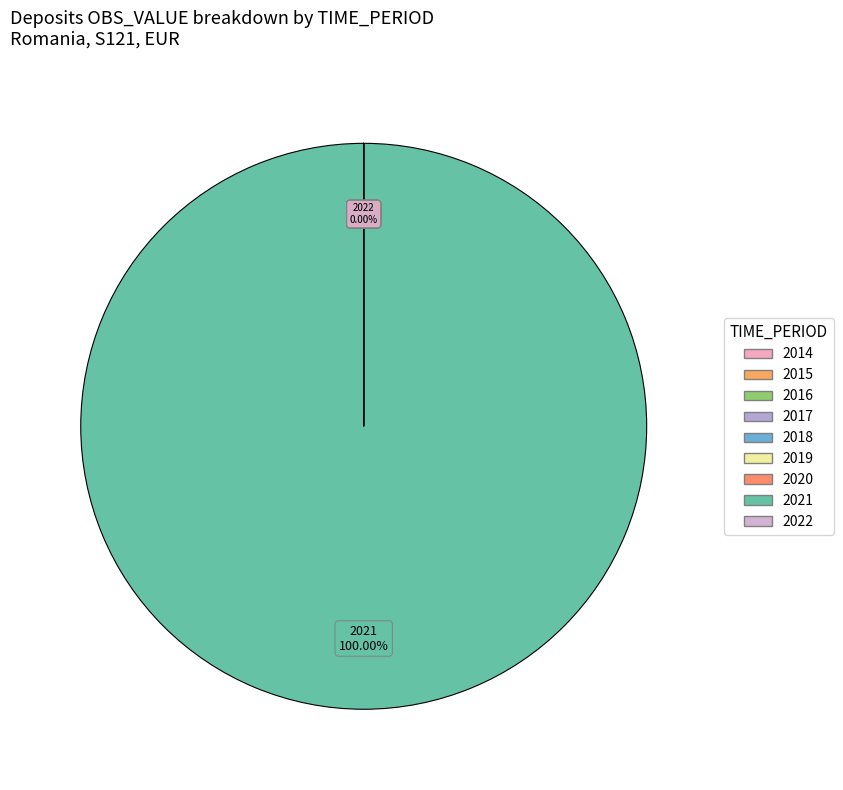

To the nearest percent, what is the average slice percentage?

11%